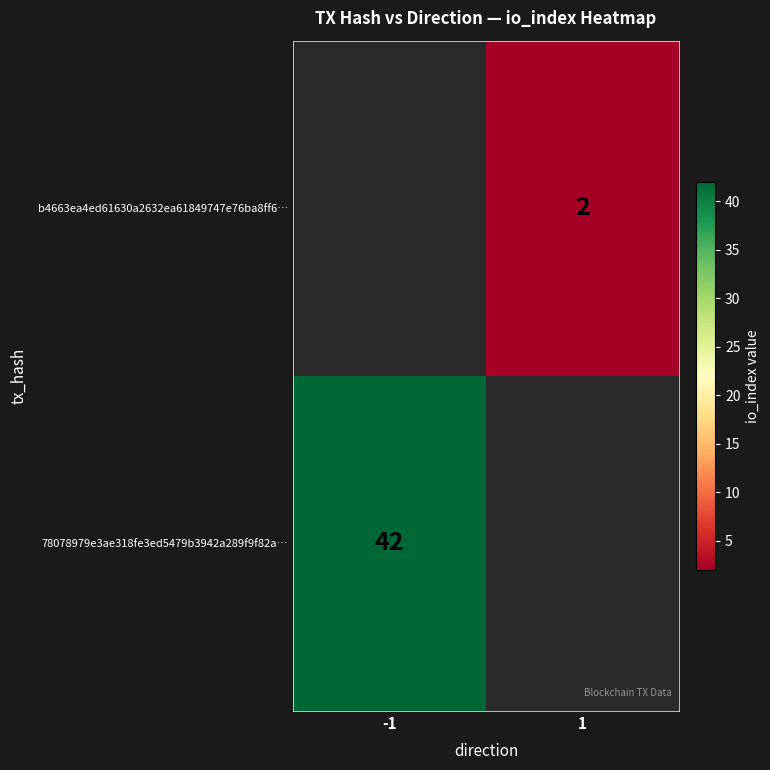

The 78078979e3ae318fe3ed5479b3942a289f9f82a… series shows 17 at -1. True or false?

False